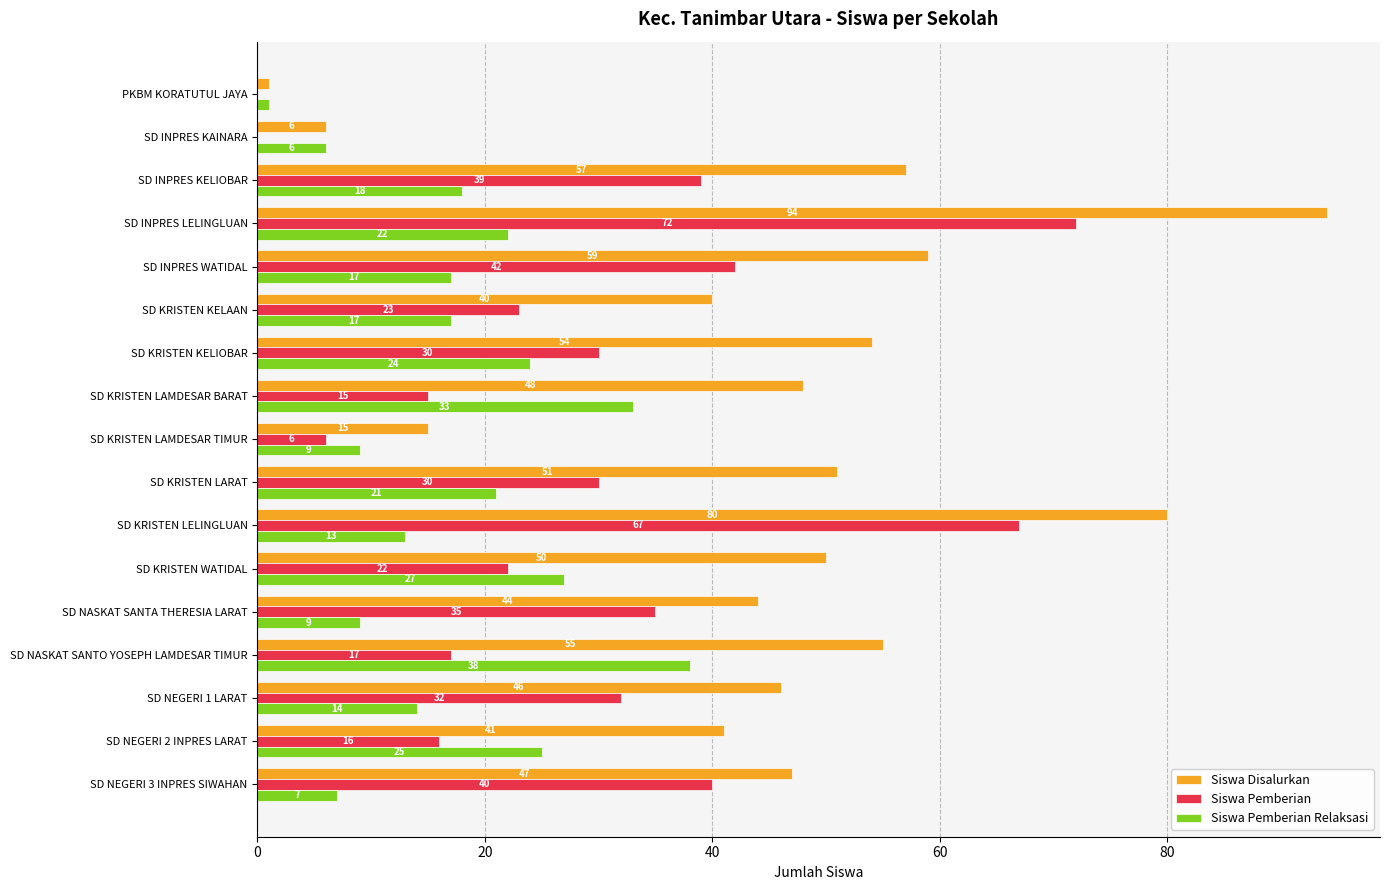

True or false: Siswa Disalurkan has a value of 41 at SD NEGERI 2 INPRES LARAT.

True